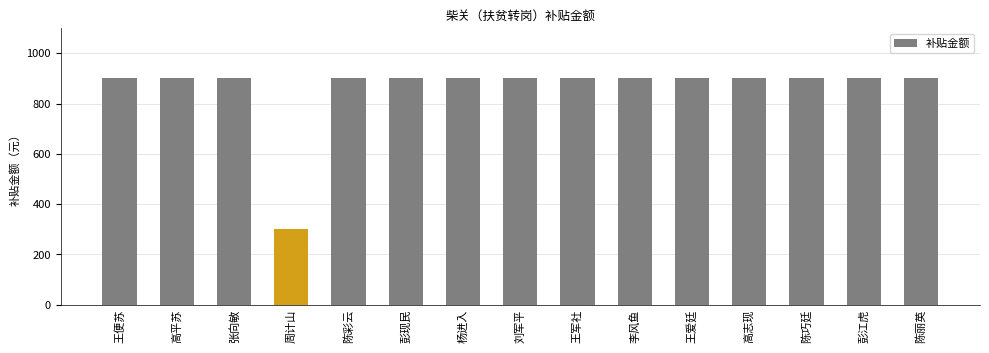

What is the approximate value at 周计山?

300